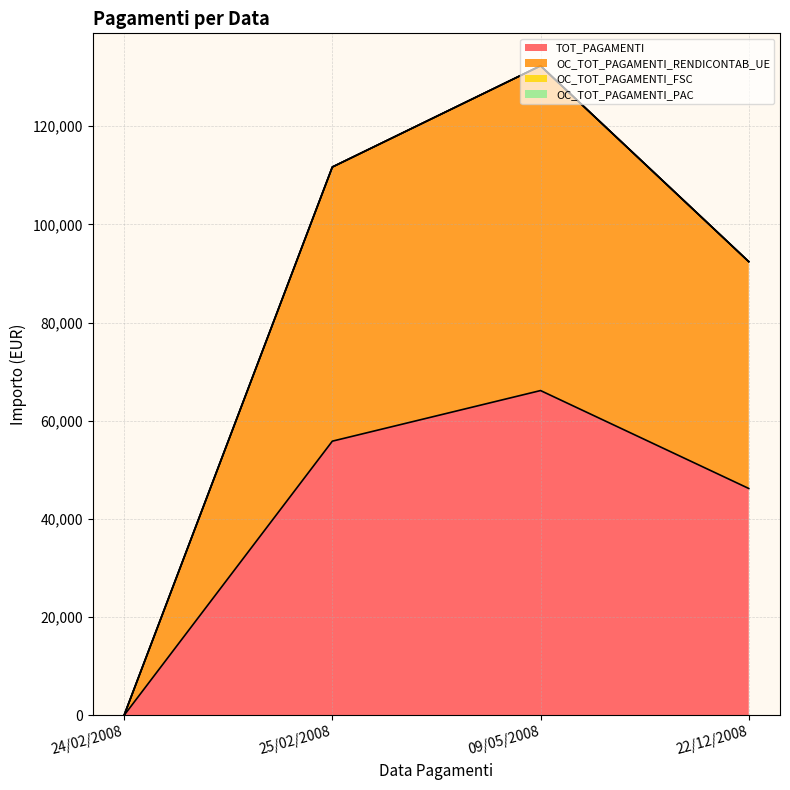

Reading left to right, transcribe all the data shown in this chart.

TOT_PAGAMENTI: 24/02/2008=0	25/02/2008=55836	09/05/2008=66143	22/12/2008=46200
OC_TOT_PAGAMENTI_RENDICONTAB_UE: 24/02/2008=0	25/02/2008=111672	09/05/2008=132286	22/12/2008=92400